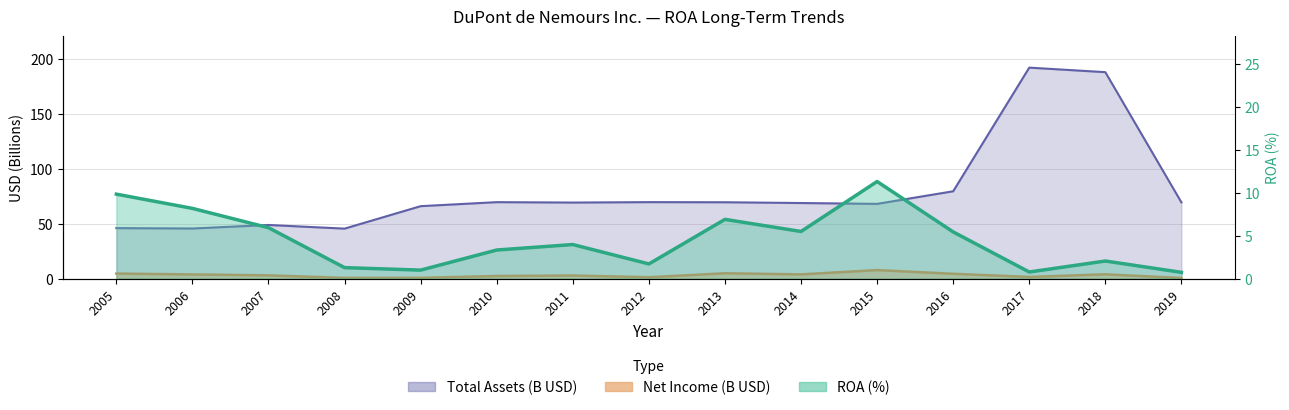

At which category is the sum across all series the highest?

2017